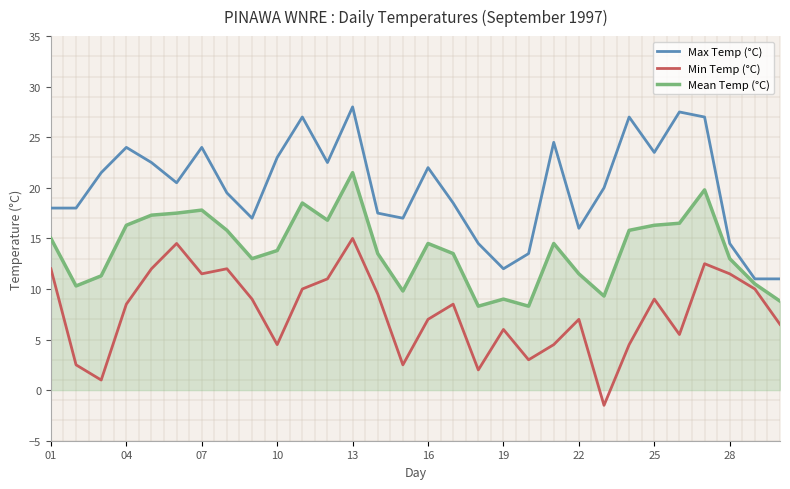

How many interior local peaks does the Min Temp (°C) series have?

8